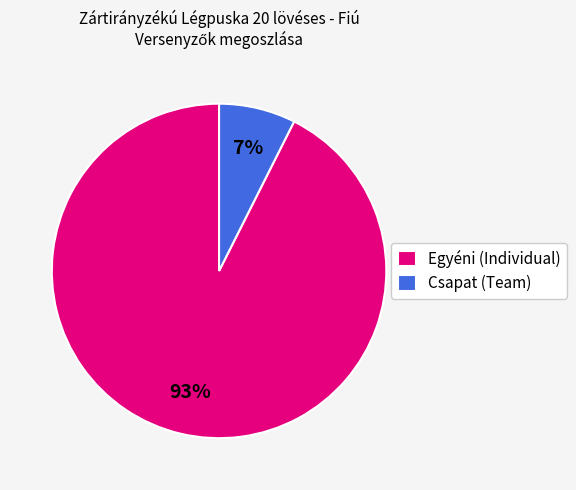

Which slice is the smallest?

Csapat (Team)